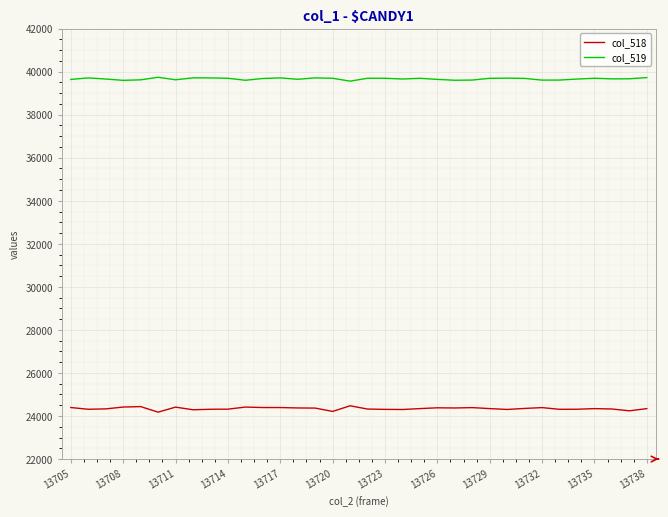

True or false: col_518 and col_519 cross at least once.

False